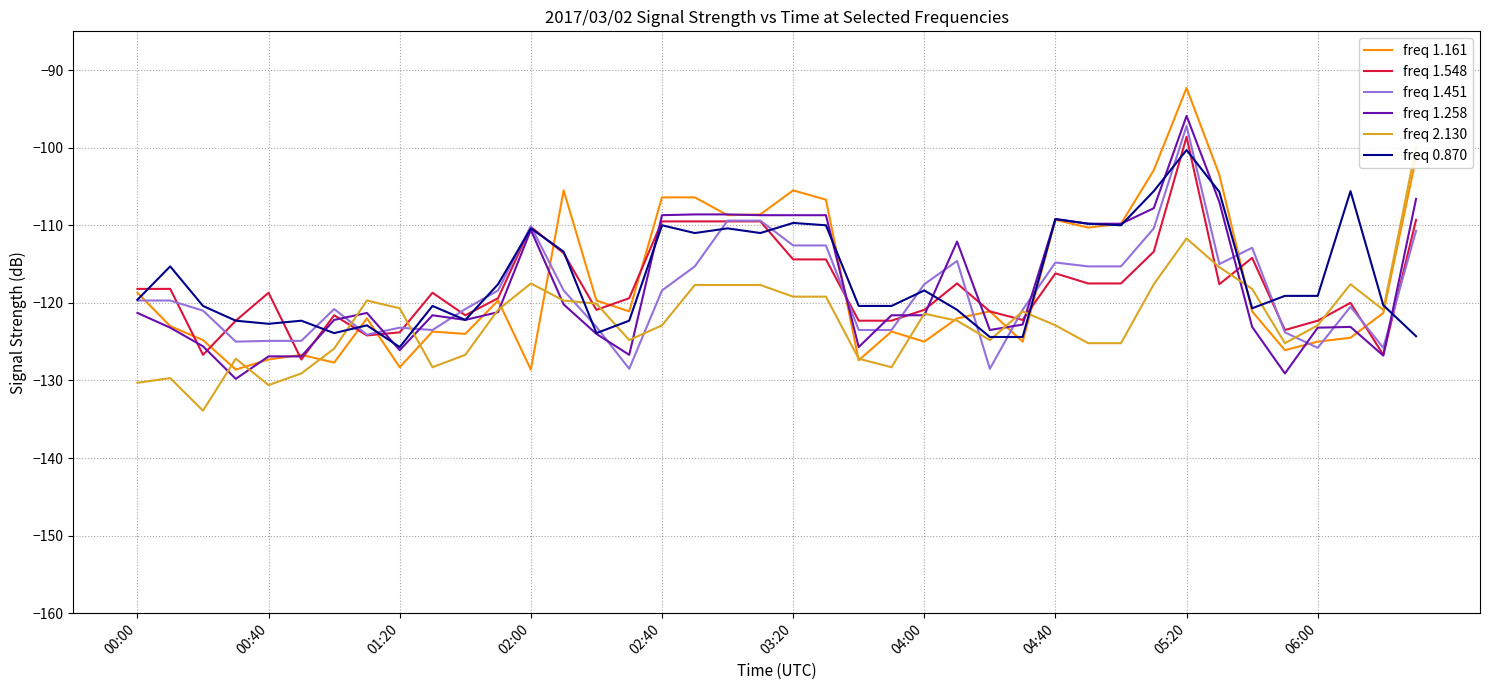

In freq 1.548, how many points are lower than both neighbors (excluding endpoints)?

9